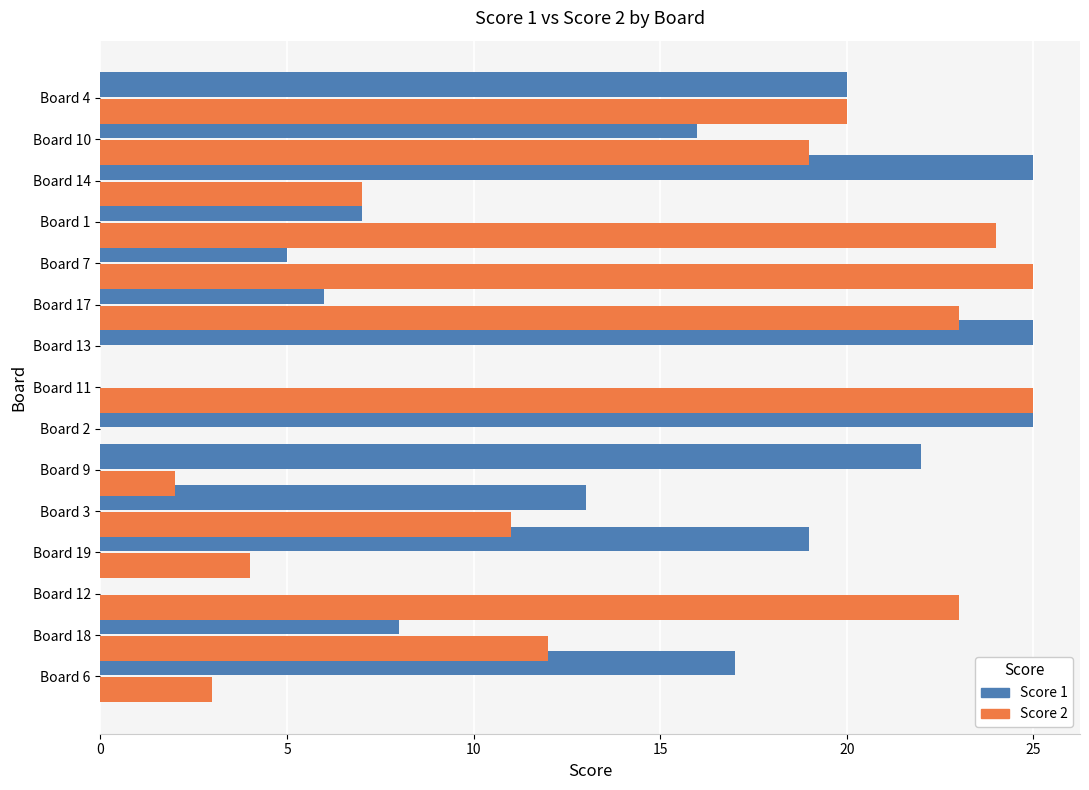

True or false: Score 1 has a value of 7 at Board 6.

False